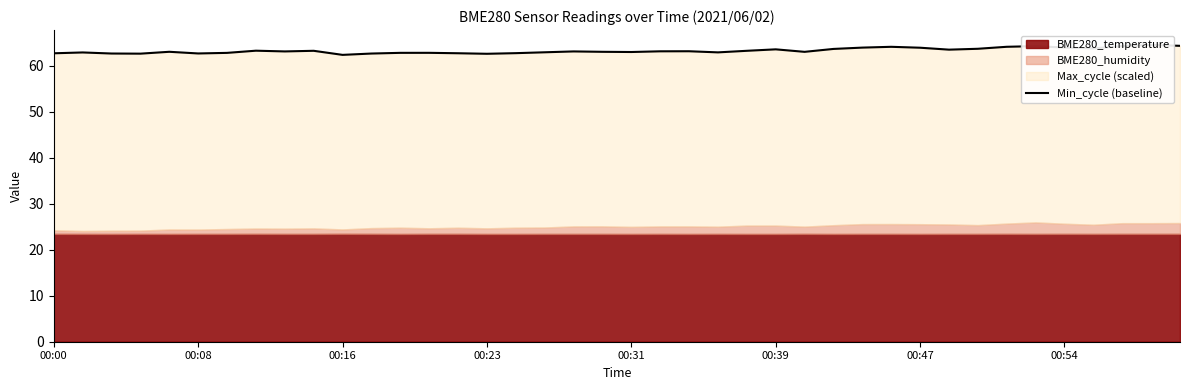

Where is the data nearest to the value 63?

00:31